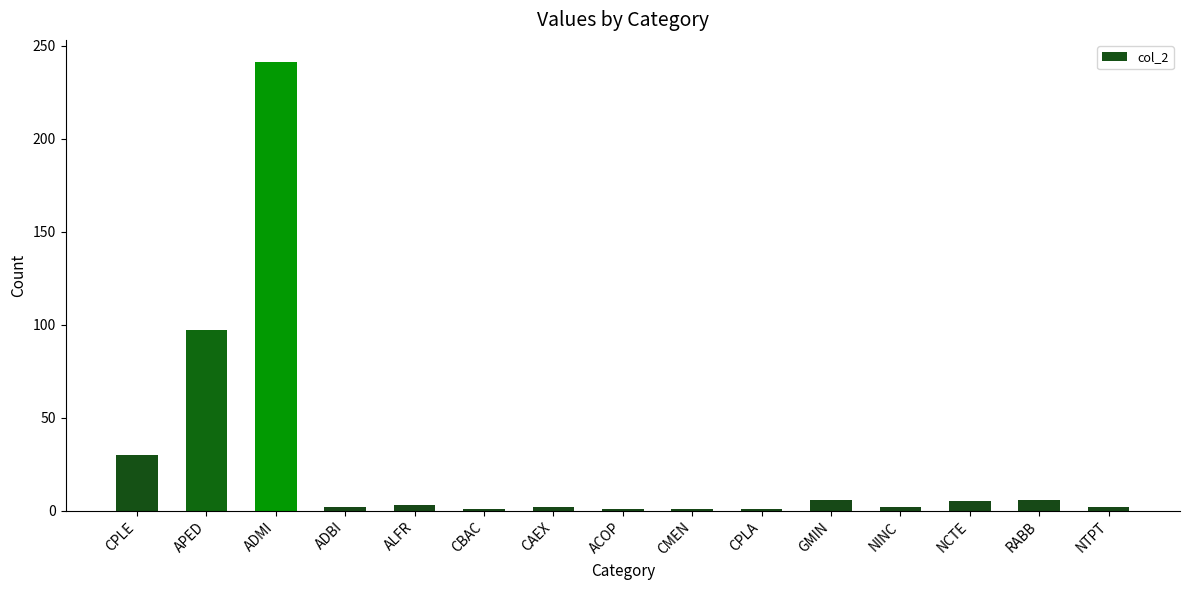

What is the difference between the maximum and minimum values?

240